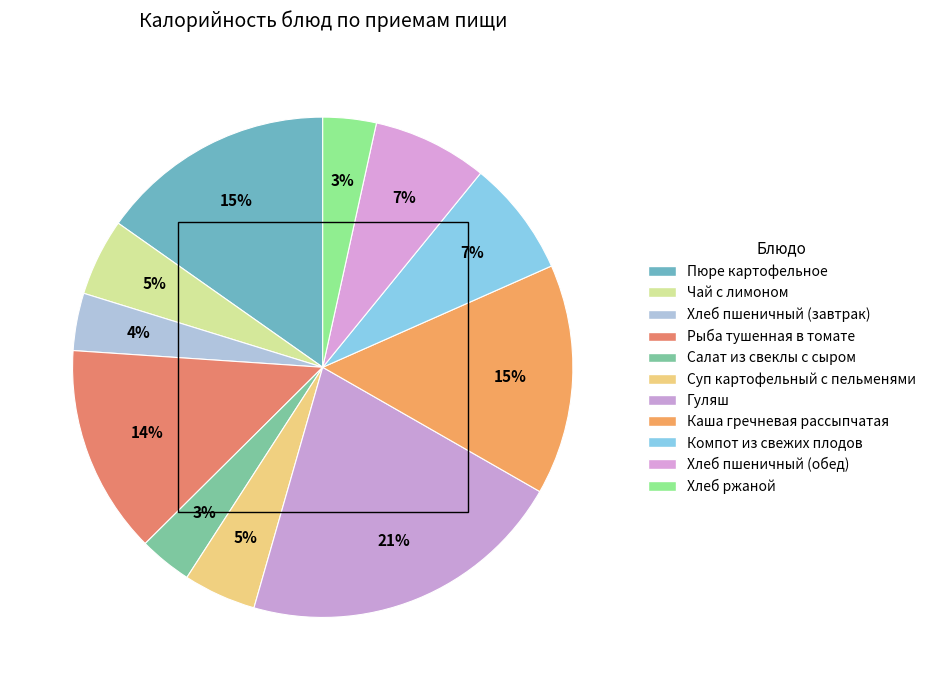

Count the number of slices in the pie.

11